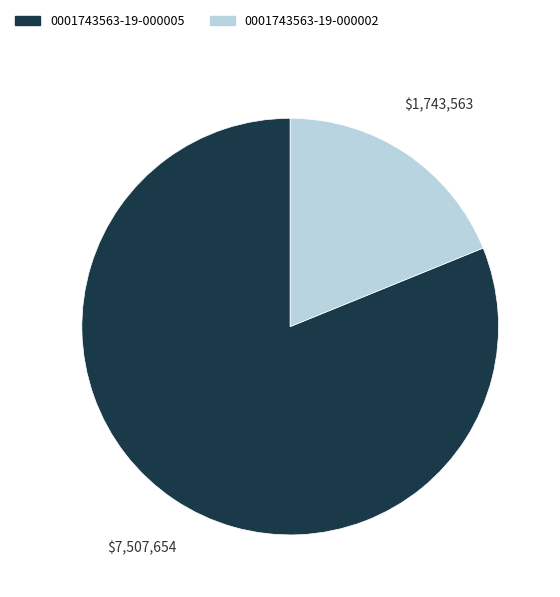

Combined, do 0001743563-19-000005 and 0001743563-19-000002 account for over 50%?

Yes